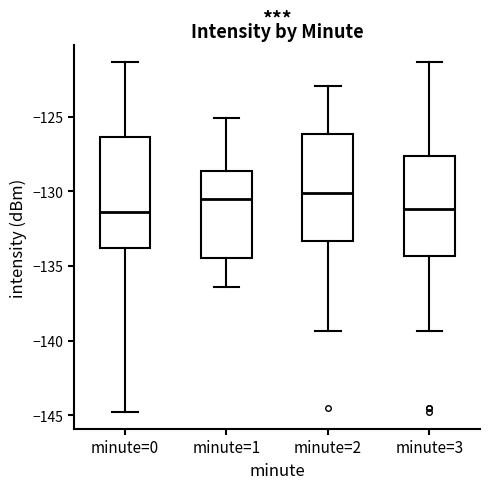

Reading left to right, transcribe this box plot: for each box, give where its median line is, the range the box spans, and where its two whiskers end, as read against the y-axis. The values are not printed on the chart, so give them approximately, as read against the axis.

minute=0: median -131.5, box -134.0 to -126.5, whiskers -145.0 to -121.5
minute=1: median -130.5, box -134.5 to -128.5, whiskers -136.5 to -125.0
minute=2: median -130.0, box -133.5 to -126.0, whiskers -139.5 to -123.0
minute=3: median -131.0, box -134.5 to -127.5, whiskers -139.5 to -121.5